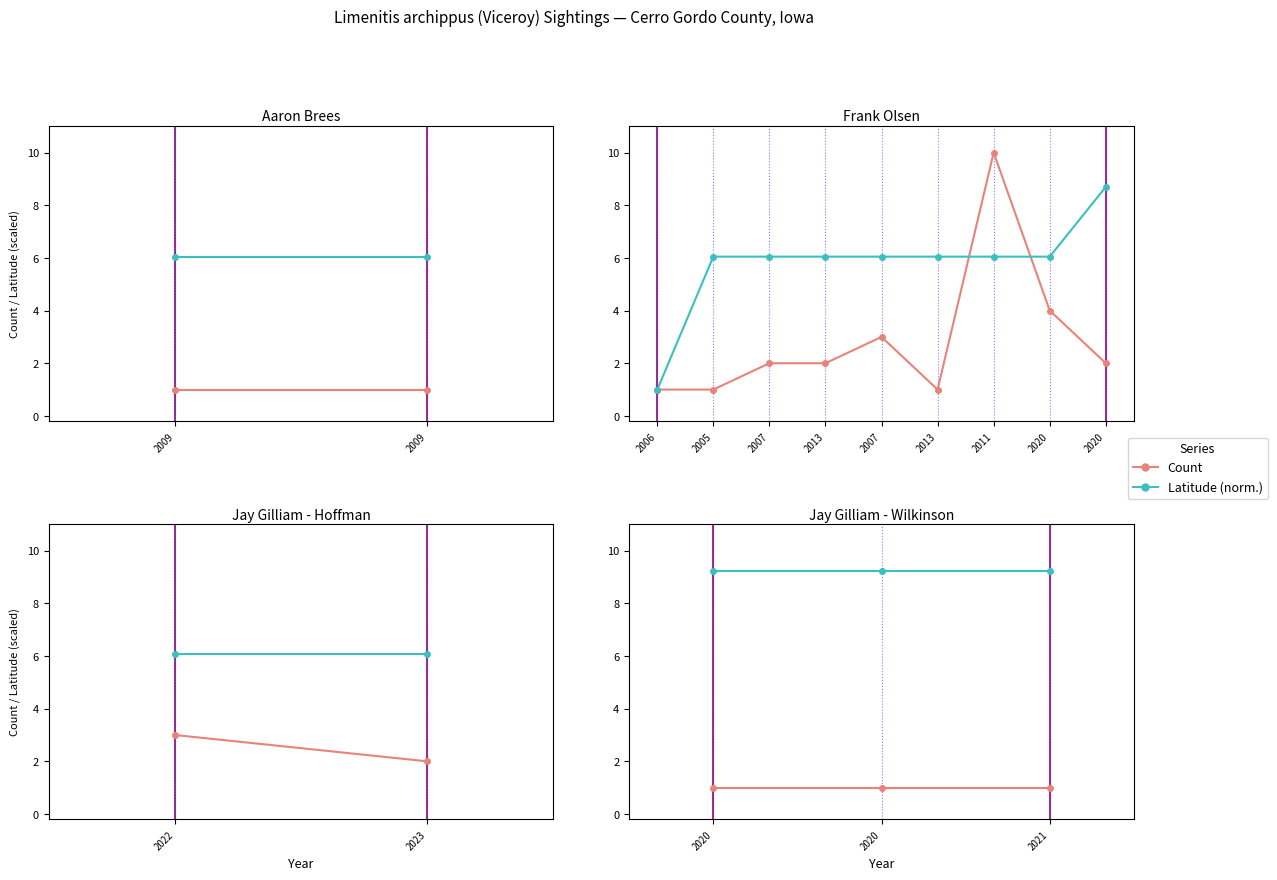

What are all the series names shown in the legend?

Count, Latitude (norm.)